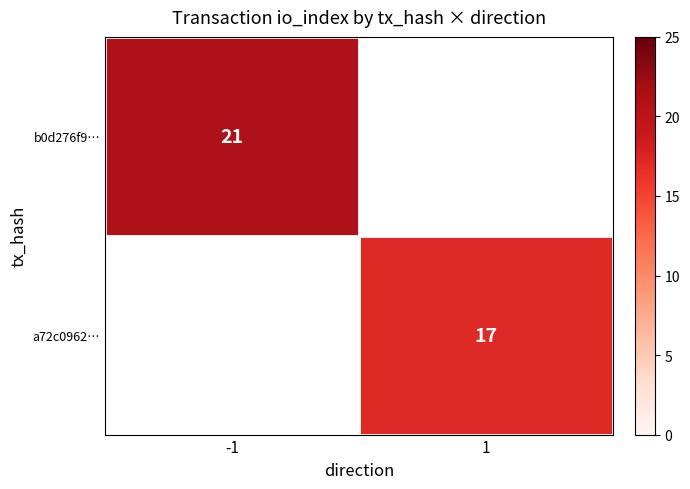

Is it true that b0d276f9… equals 21 at -1?

True